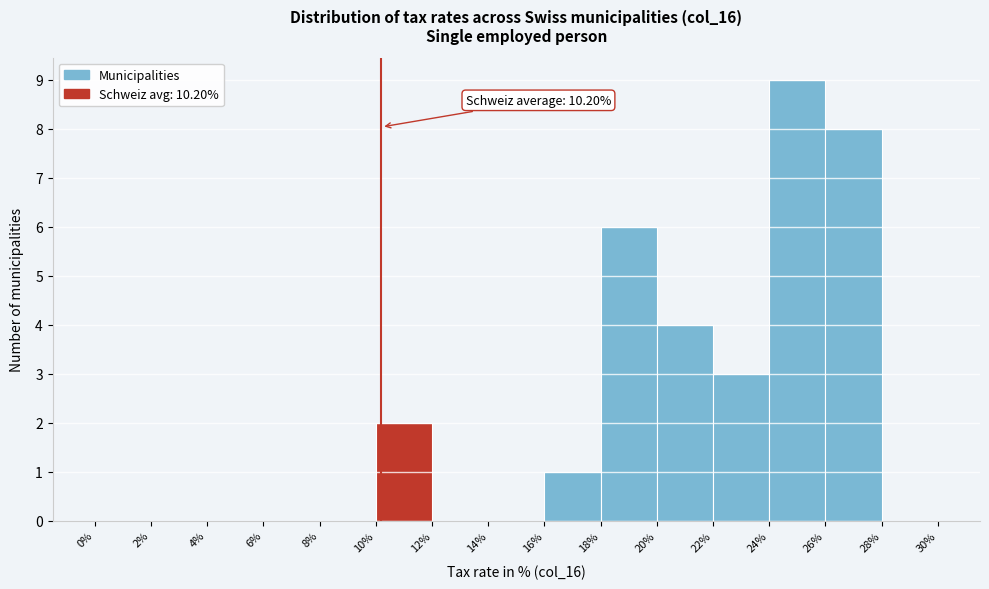

Which range on the x-axis has the tallest bar?

24% to 26%